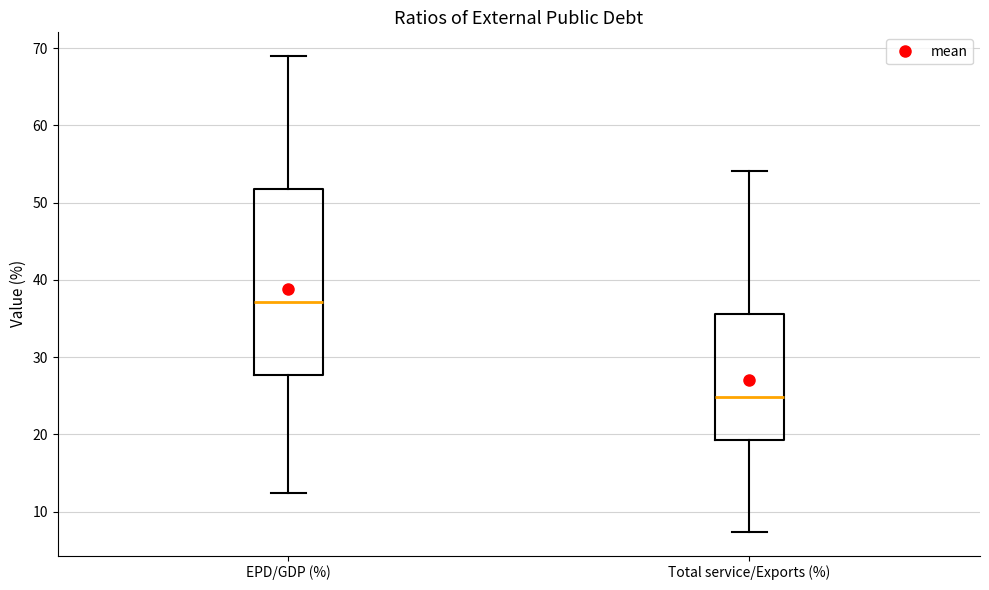

Where is the lower edge of the box for Total service/Exports (%) on the y-axis? The values are not printed on the chart, so give them approximately, as read against the axis.

19